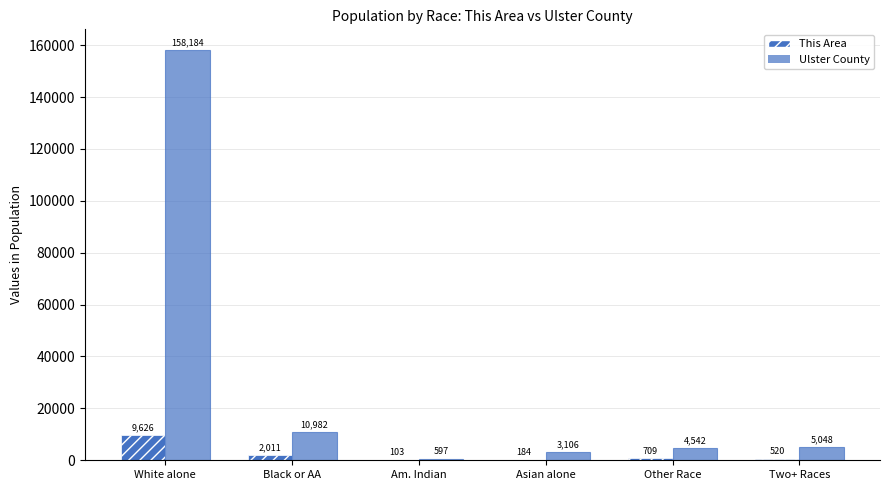

What is the sum of all This Area values?

13153